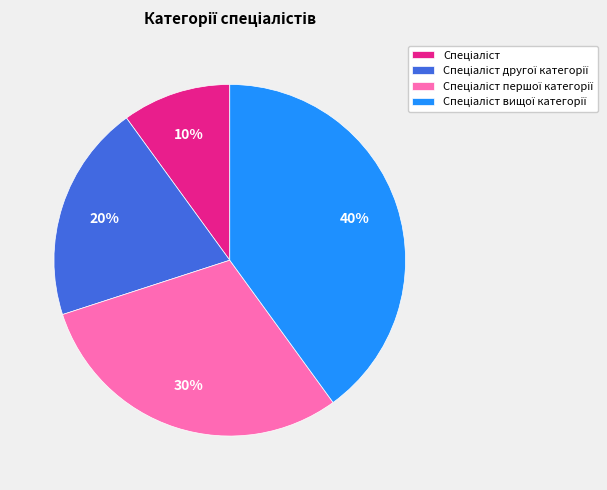

To the nearest percent, what is the difference between the largest and smallest slice percentages?

30%